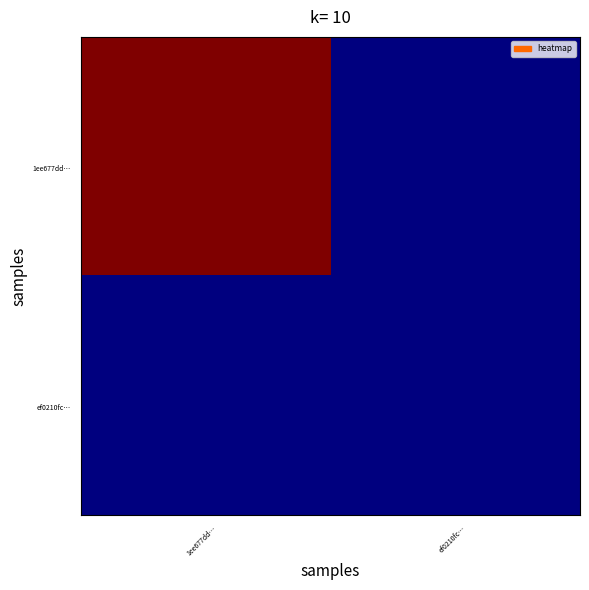

What is the maximum value shown in the chart?

425.5